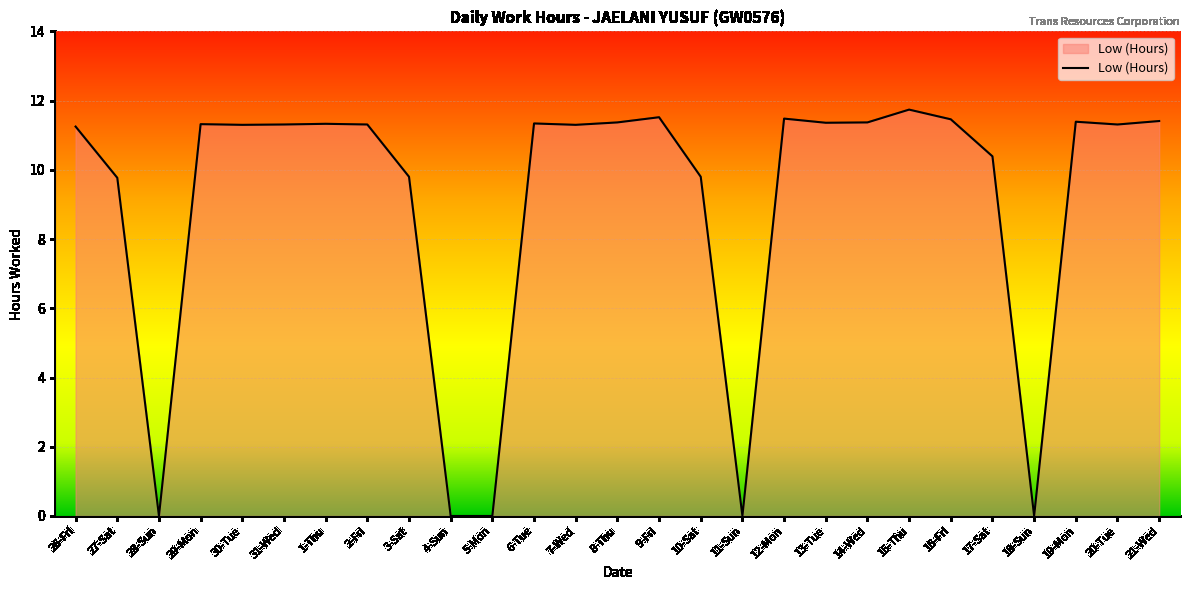

What is the maximum value shown in the chart?

11.7